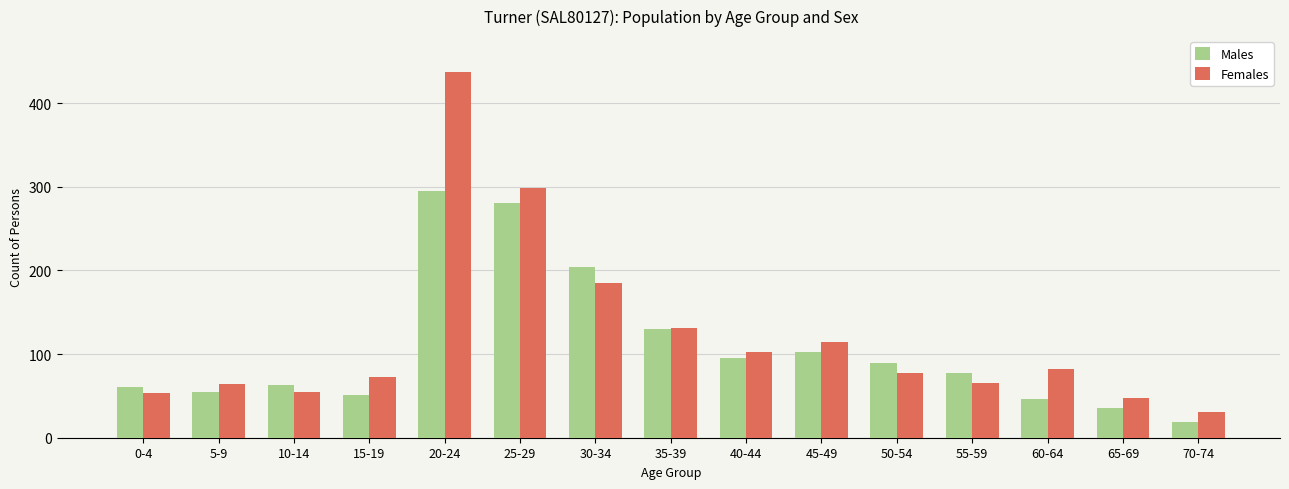

What is the average value of the Females series?

121